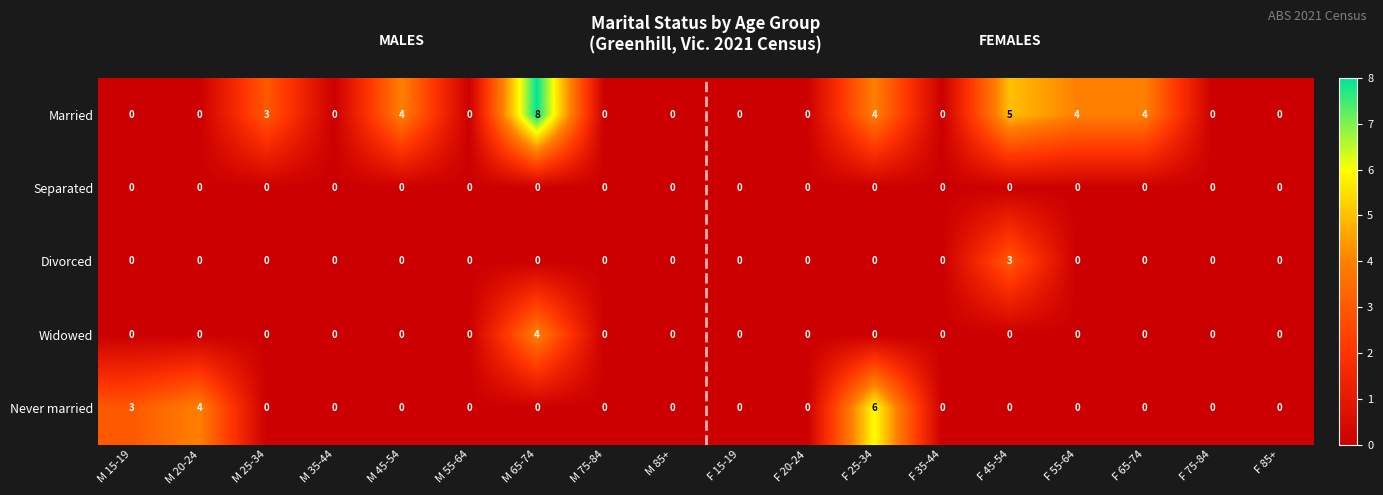

Between M 35-44 and F 25-34, which series saw the biggest shift?

Never married